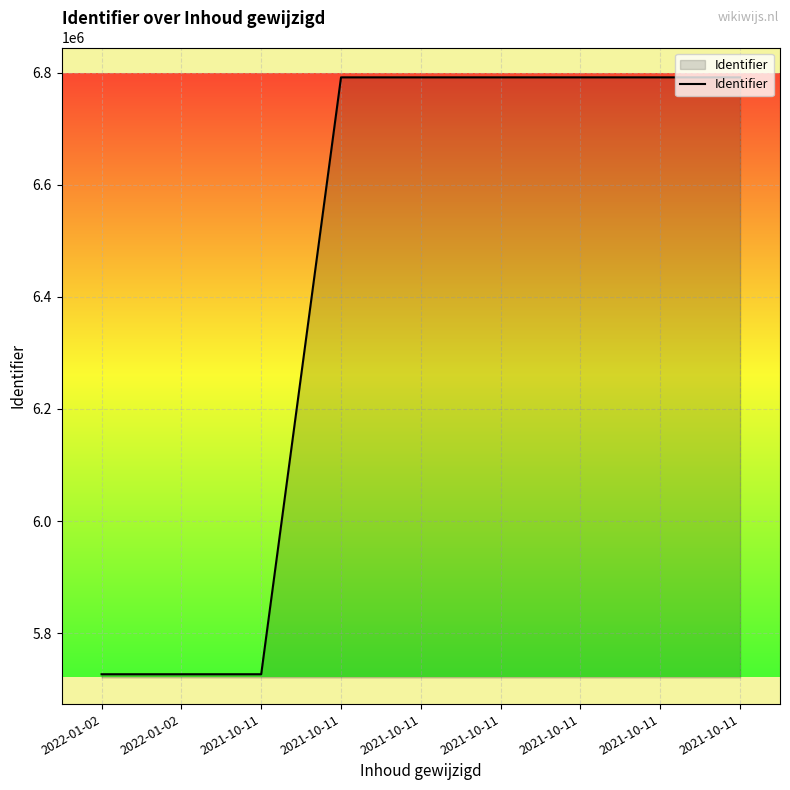

Does the chart display data point markers on the line(s)?

No